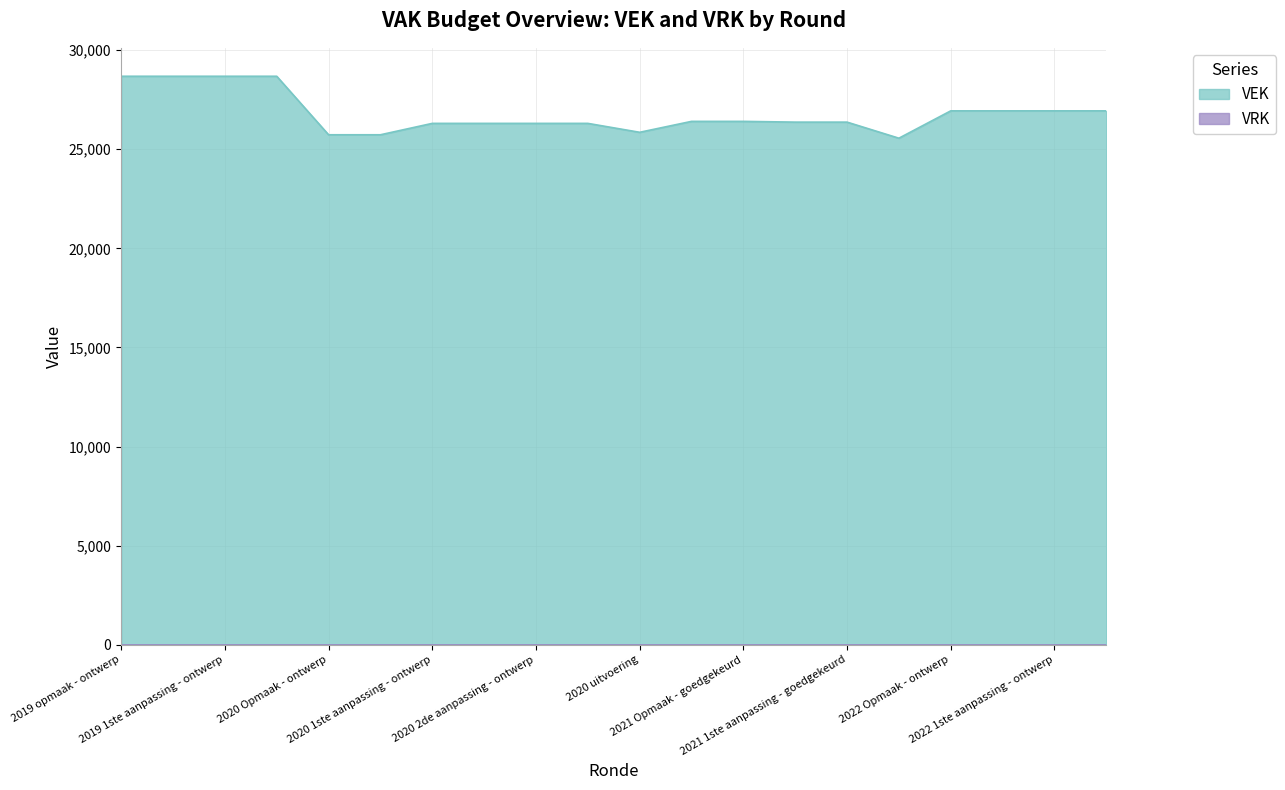

How many interior local valleys (lower than both neighbors) does the data have?

2